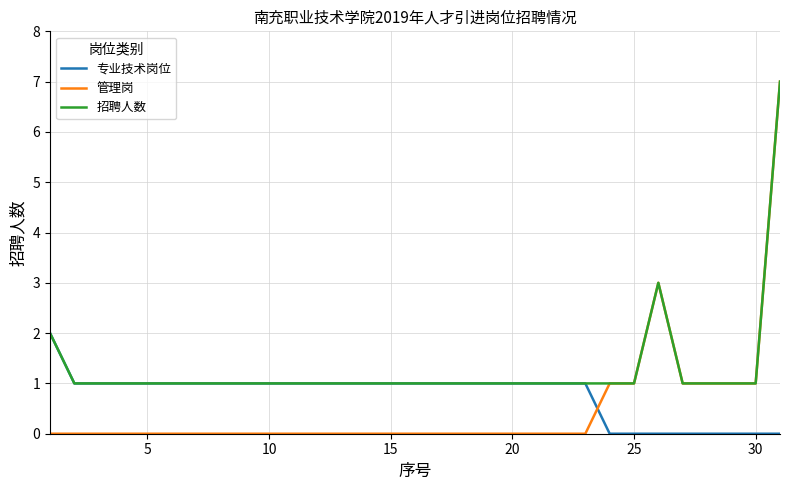

What is the maximum value shown in the chart?

7